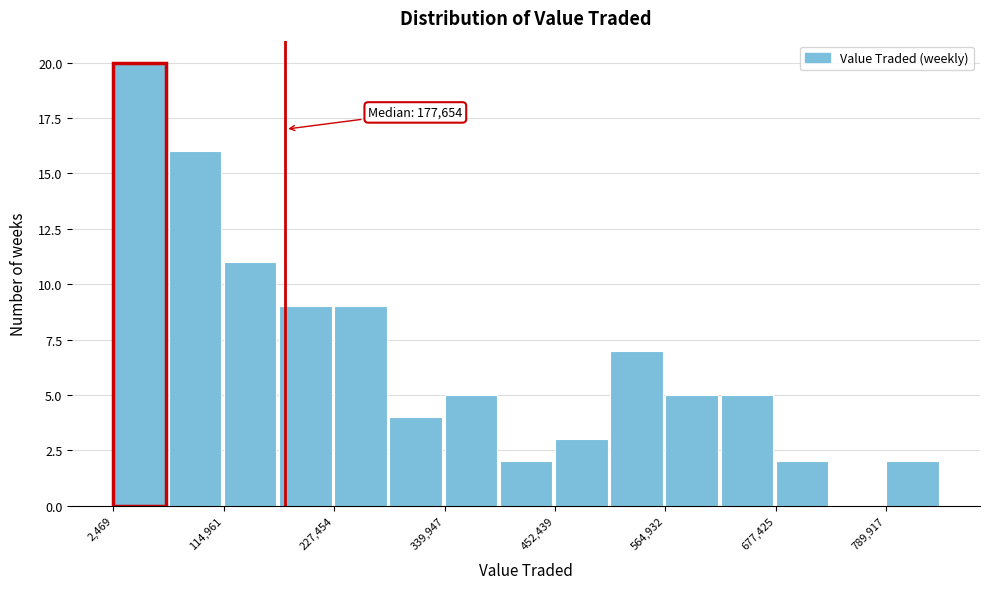

Read against the x-axis, roughly where is the centre of the tallest bar?

20000